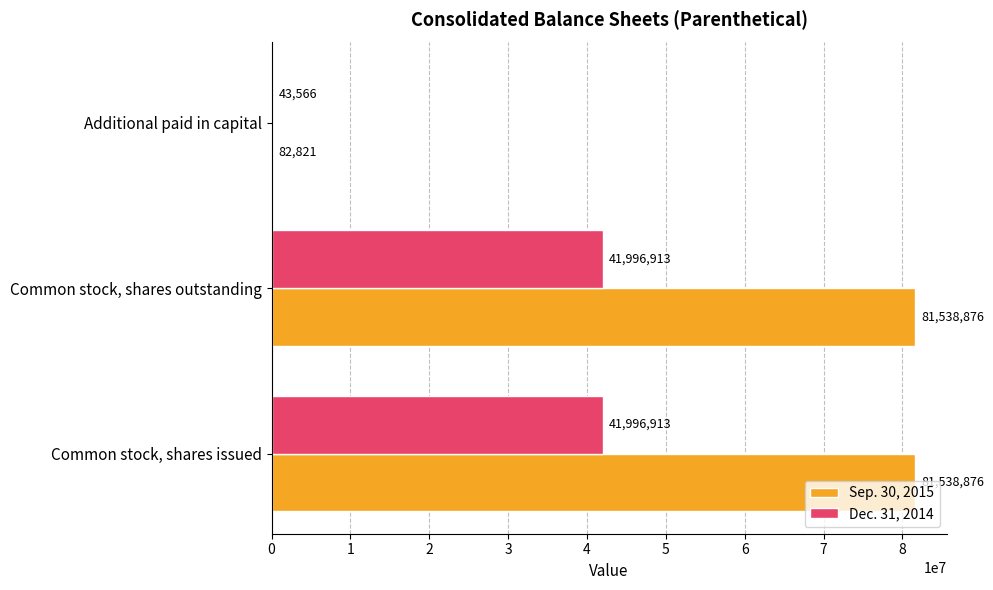

What is the sum of all Dec. 31, 2014 values?

84037392